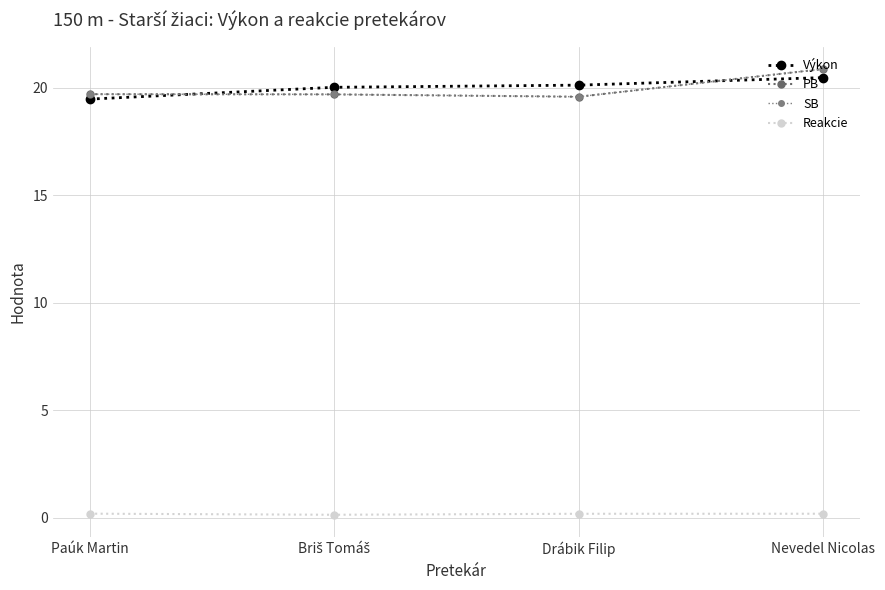

True or false: SB and PB cross at least once.

False